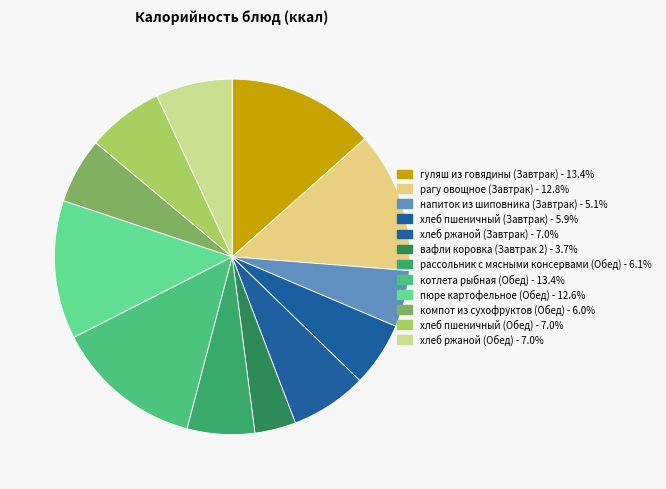

Is it true that рагу овощное (Завтрак) is 28% of the pie?

False